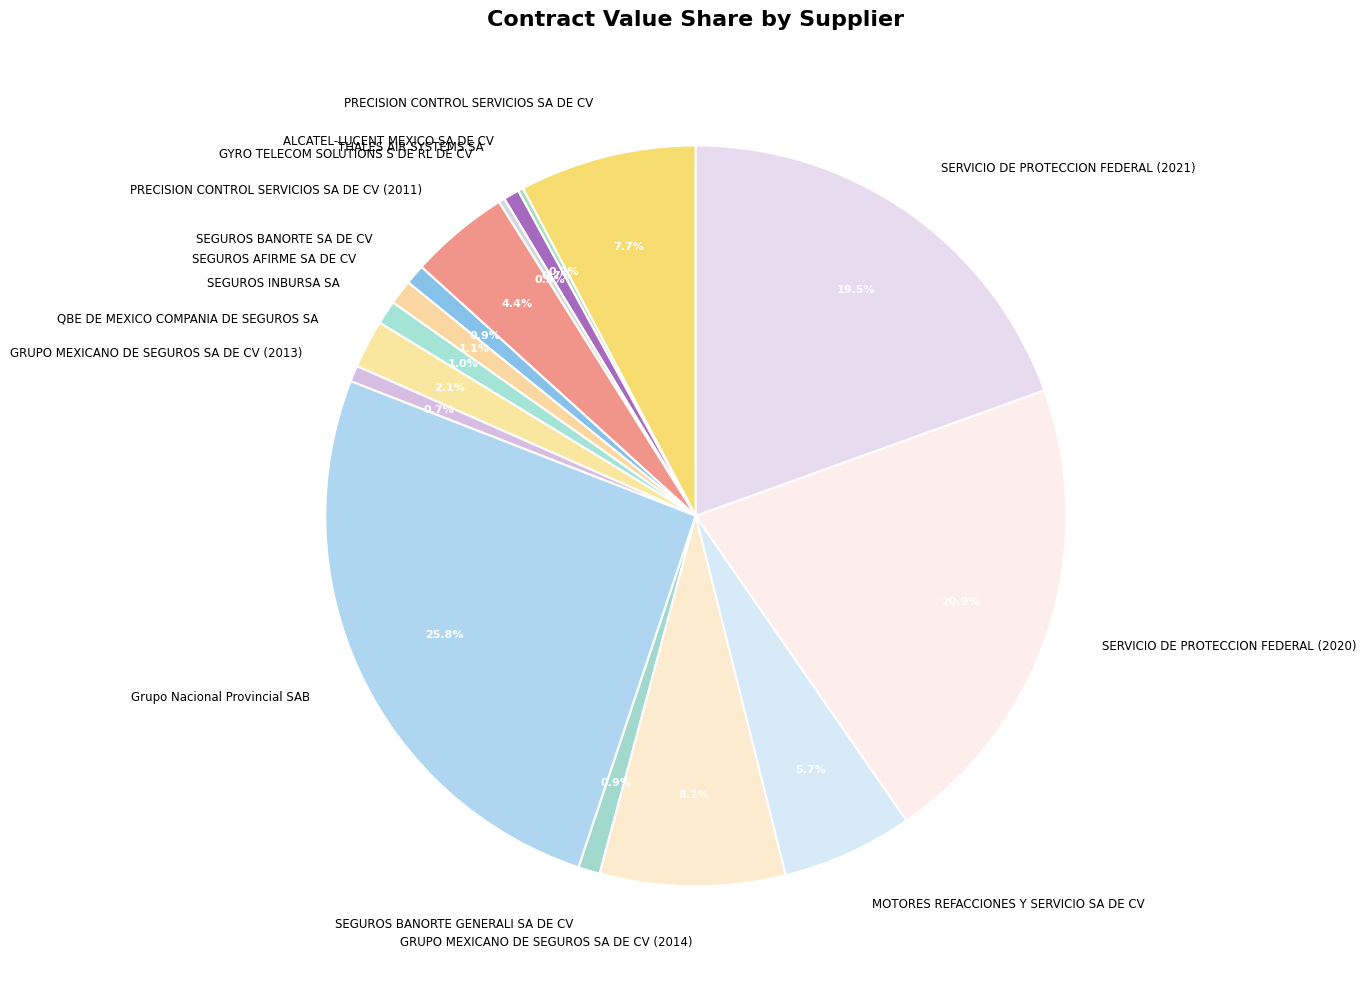

What is the largest slice in the pie chart?

Grupo Nacional Provincial SAB